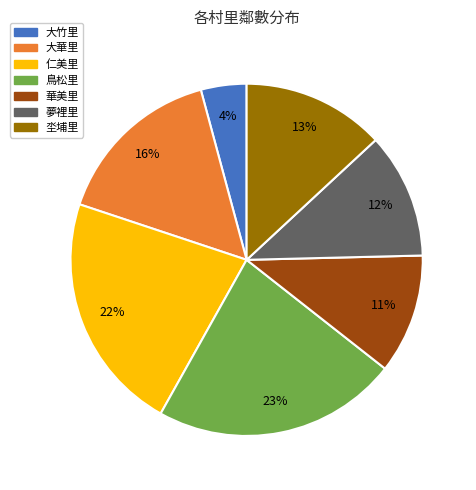

Does any single category account for the majority?

No